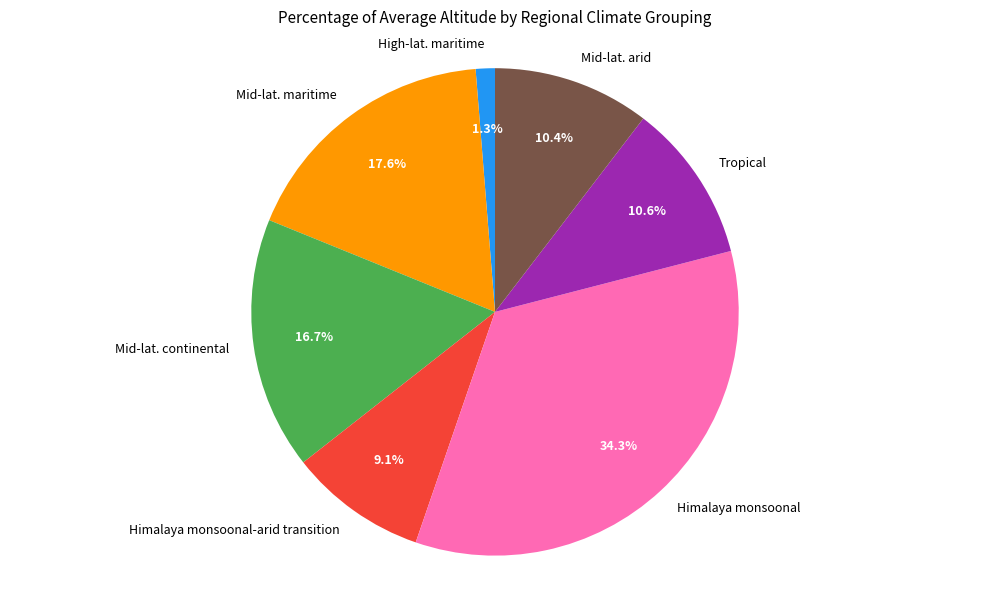

To the nearest percent, what is the difference between the Himalaya monsoonal and High-lat. maritime slice percentages?

33%